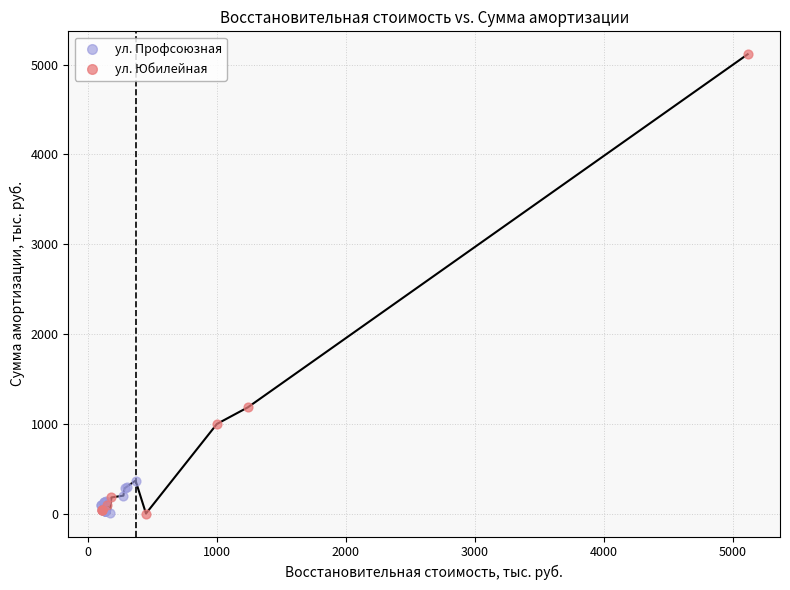

Which series contains the highest Y value?

ул. Юбилейная